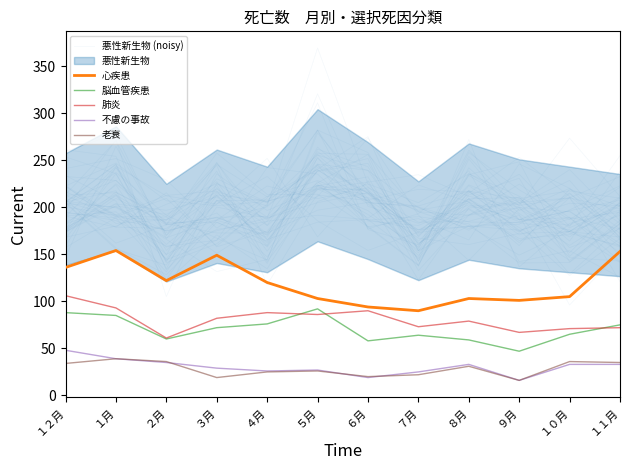

What is the label of the 10th point from the right?

２月